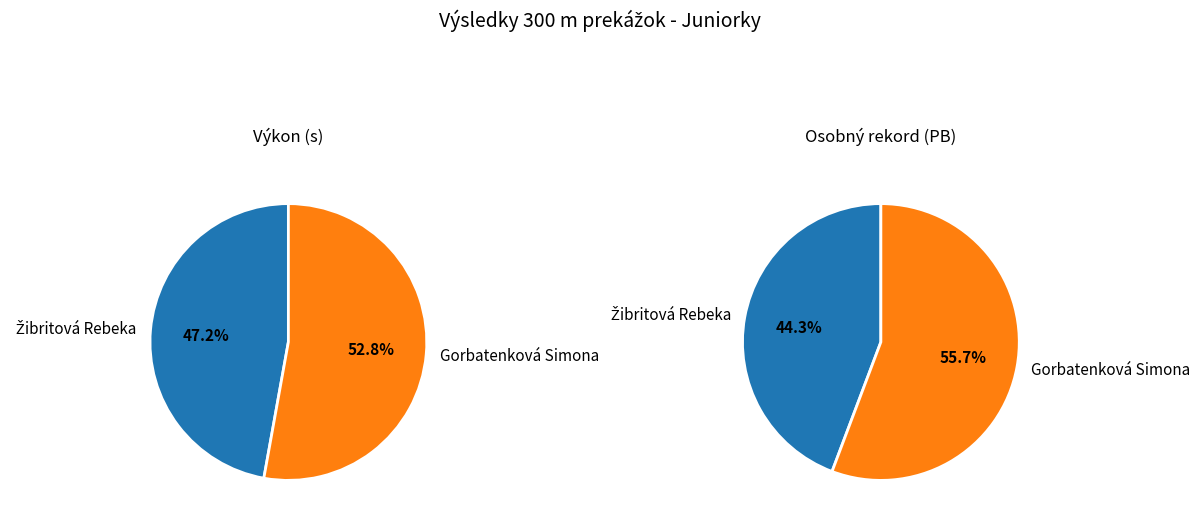

Which series has the largest range (max minus min)?

values_pb